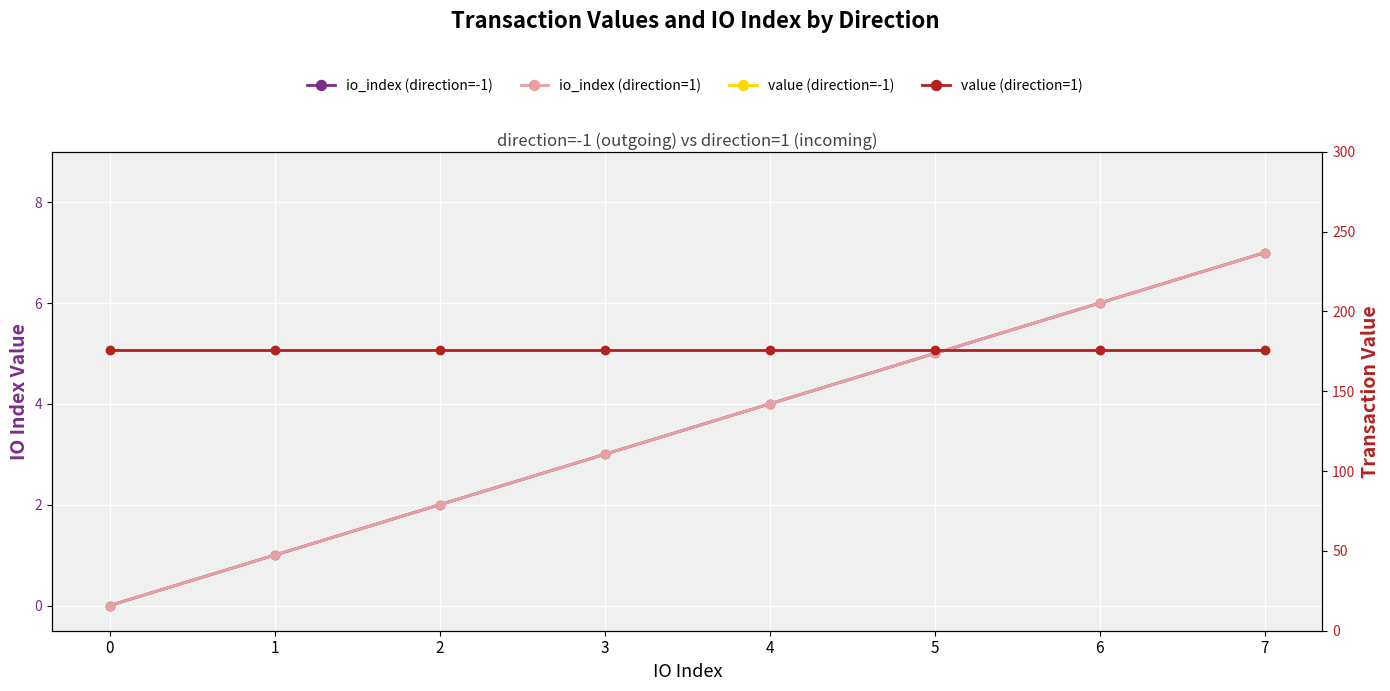

True or false: value (direction=1) has more than 1 interior local peaks.

False